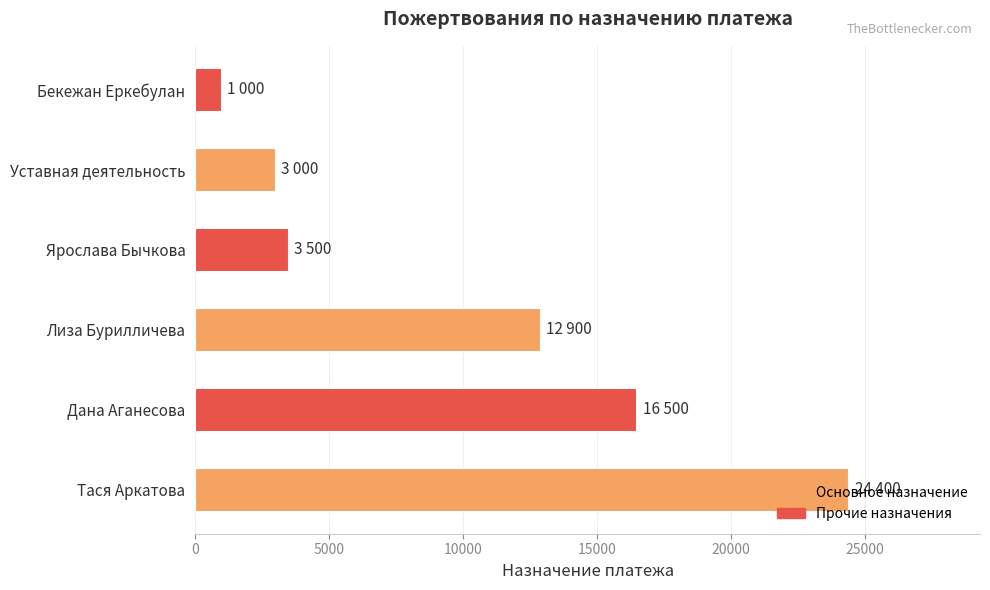

What is the ratio of the value at Лиза Бурилличева to the value at Бекежан Еркебулан?

12.9